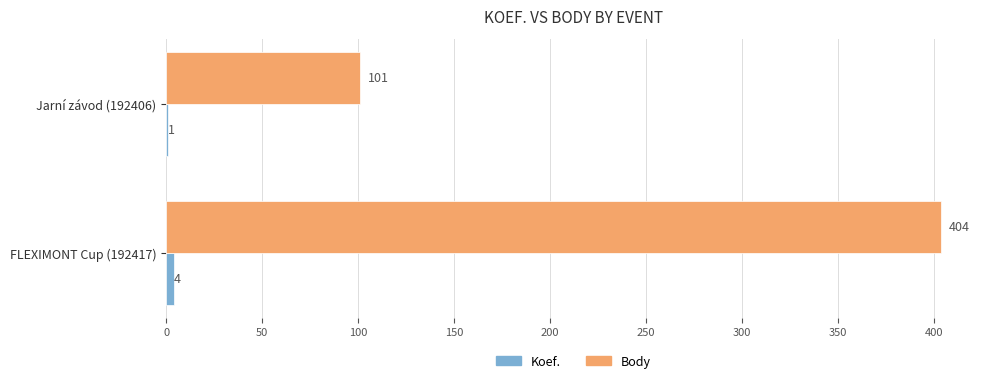

Between FLEXIMONT Cup (192417) and Jarní závod (192406), which series saw the biggest shift?

Body